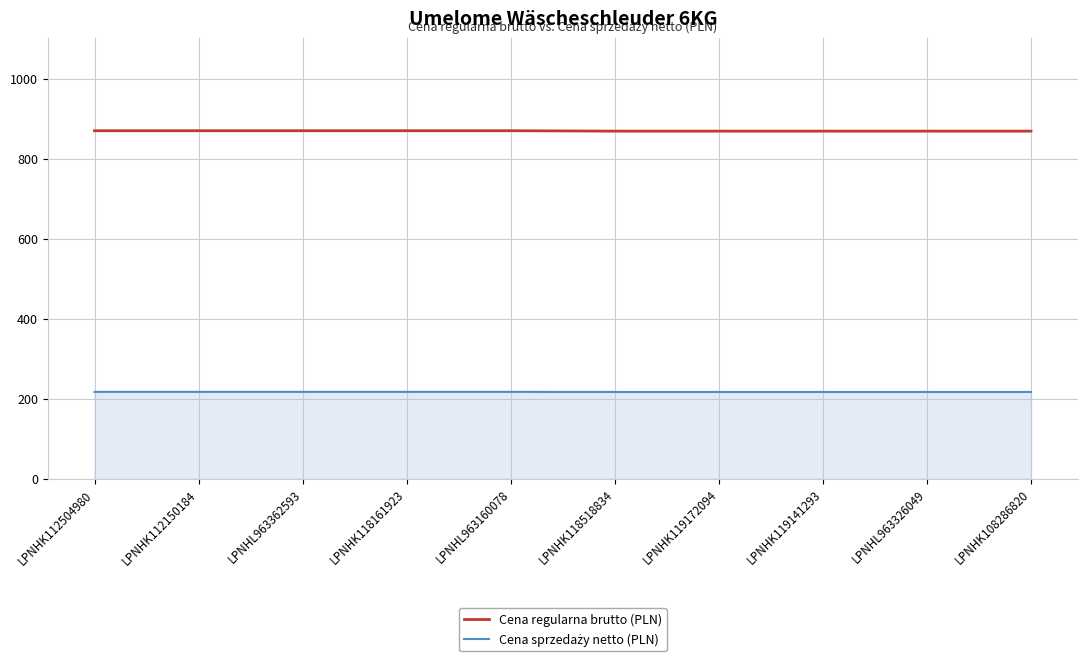

True or false: Cena regularna brutto (PLN) has a value of 868.6 at LPNHK119172094.

True